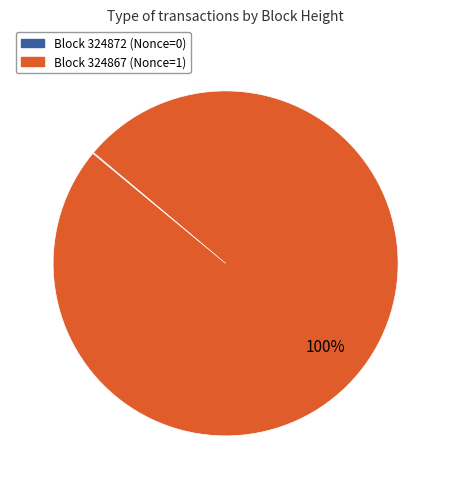

Does any single category account for the majority?

Yes